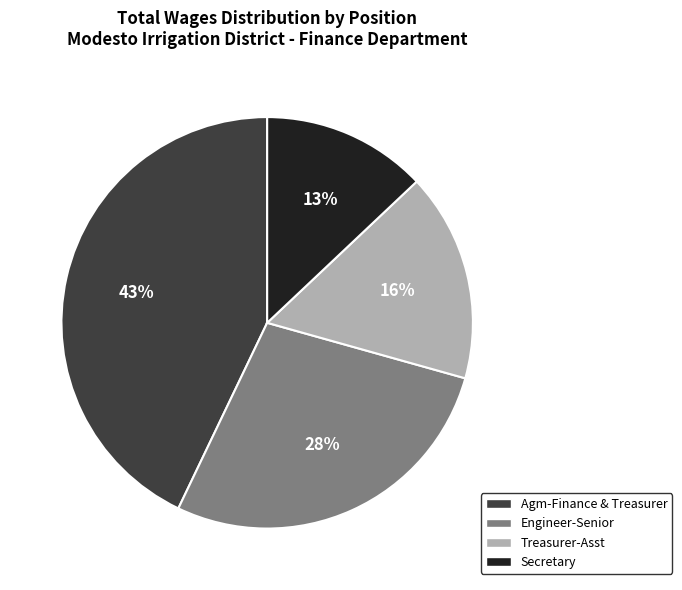

To the nearest percent, what is the average slice percentage?

25%